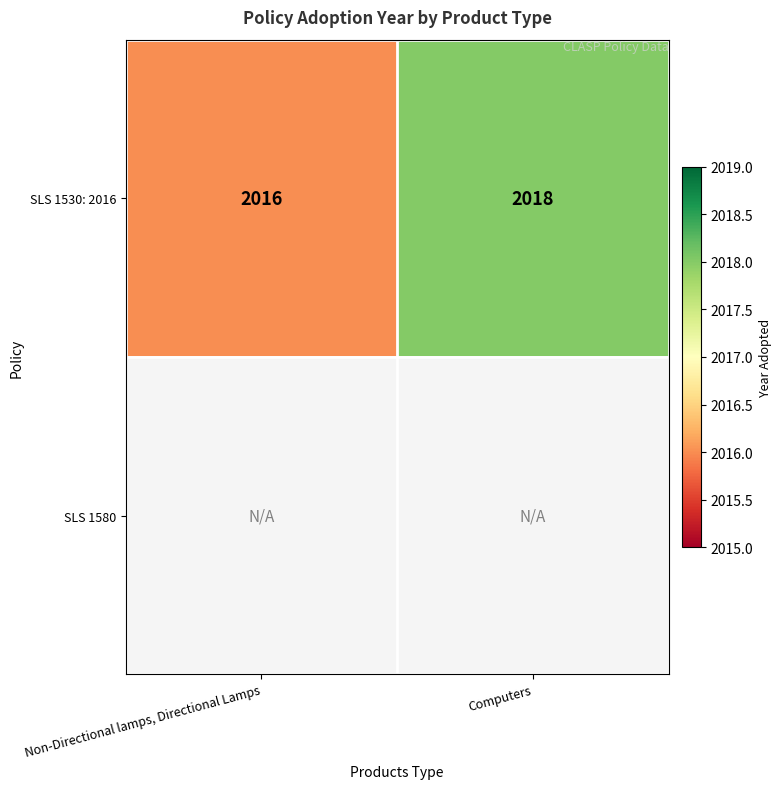

Which label corresponds to the largest value in the chart?

Computers